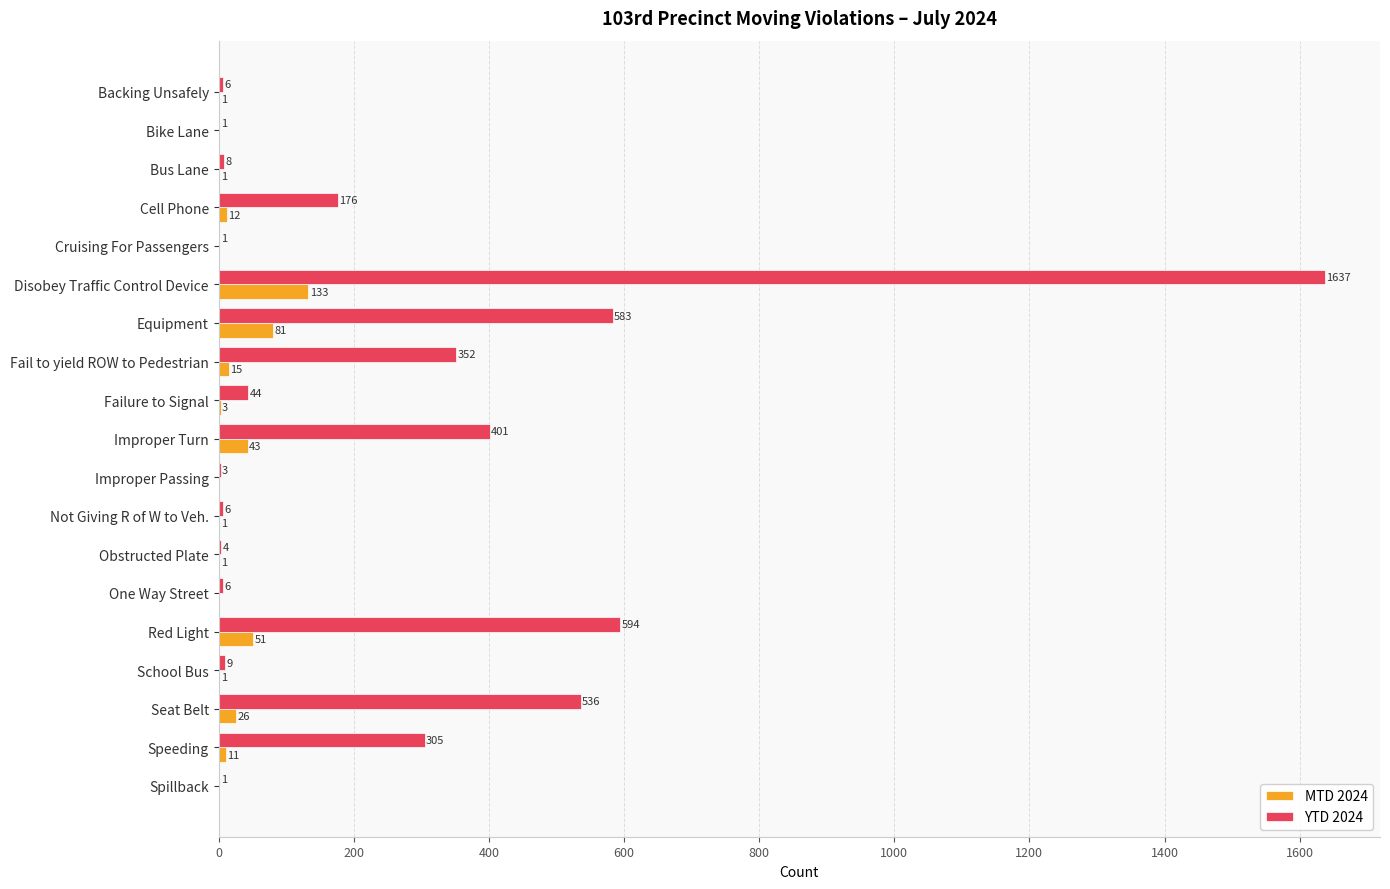

Is the value of YTD 2024 at Bike Lane greater than the value of MTD 2024 at Speeding?

No